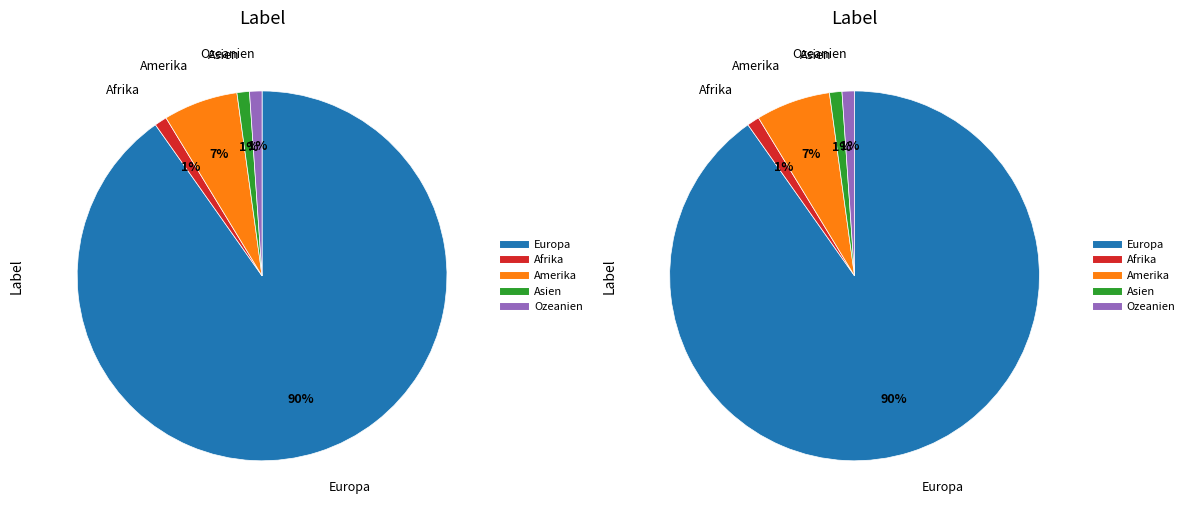

Count the number of slices in the pie.

5